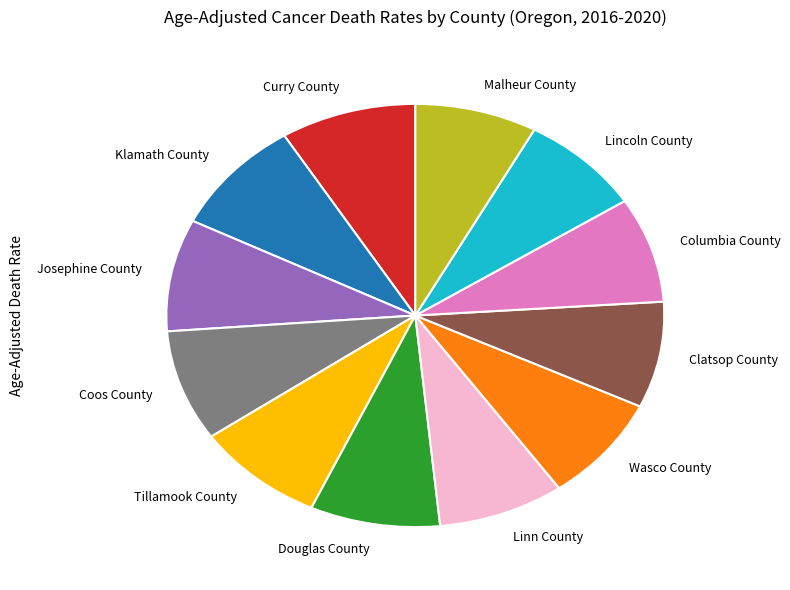

Do Wasco County and Columbia County together represent more than half of the pie?

No